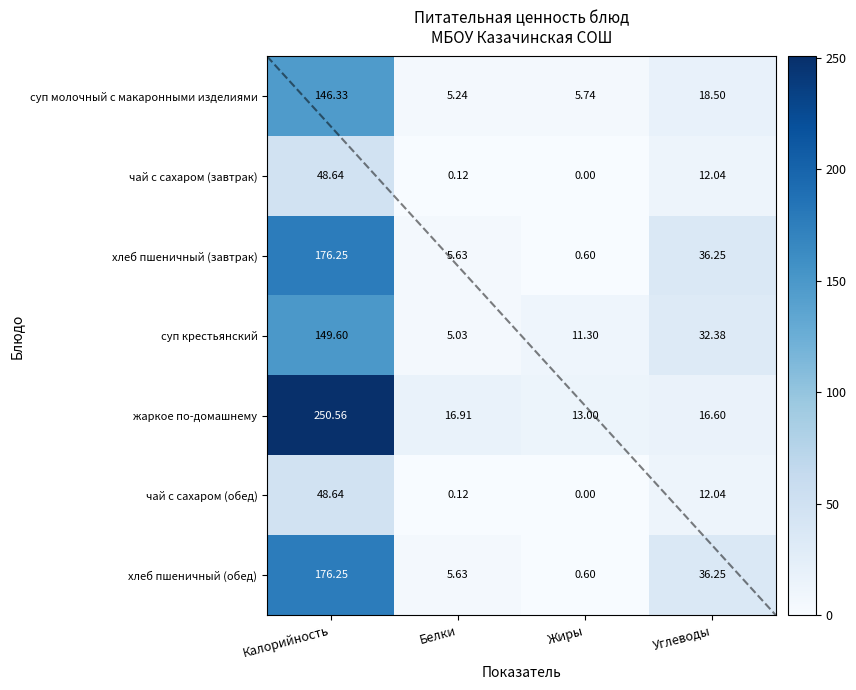

What is the greatest value displayed?

250.6